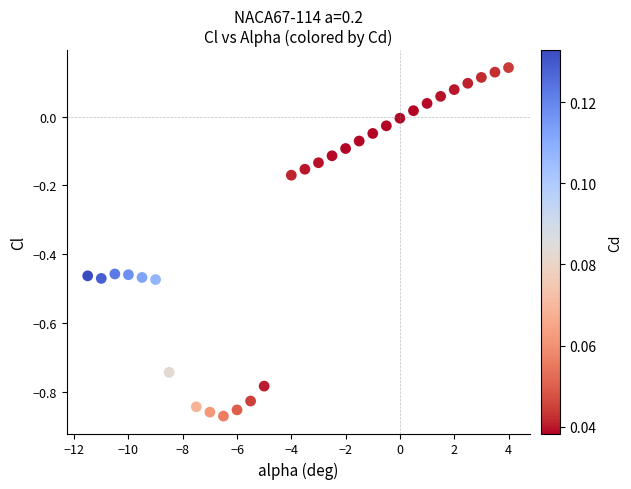

What is the range of X values (max minus min)?

15.5